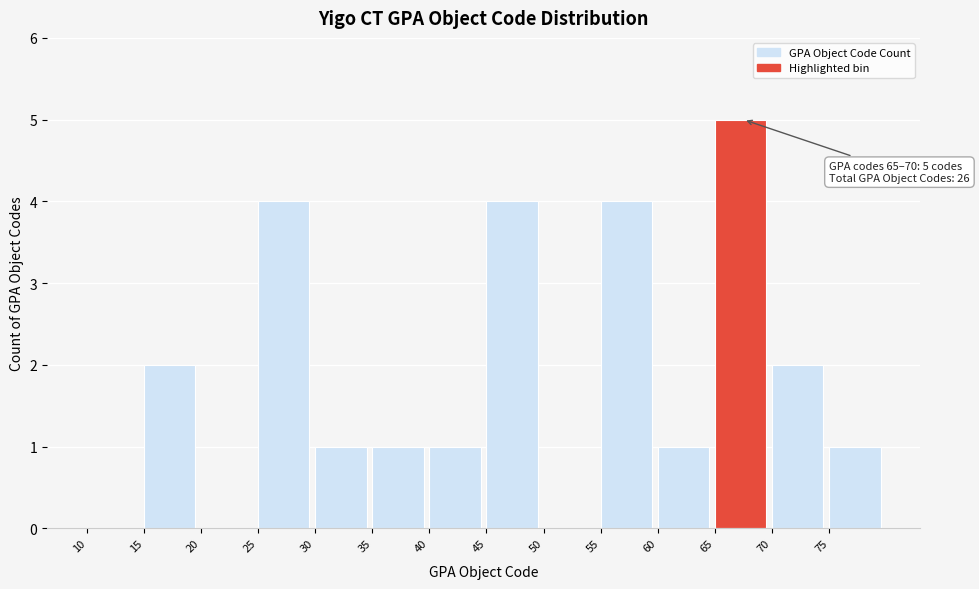

Reading left to right, list all the values displayed in this chart.

10=0	15=2	20=0	25=4	30=1	35=1	40=1	45=4	50=0	55=4	60=1	65=5	70=2	75=1